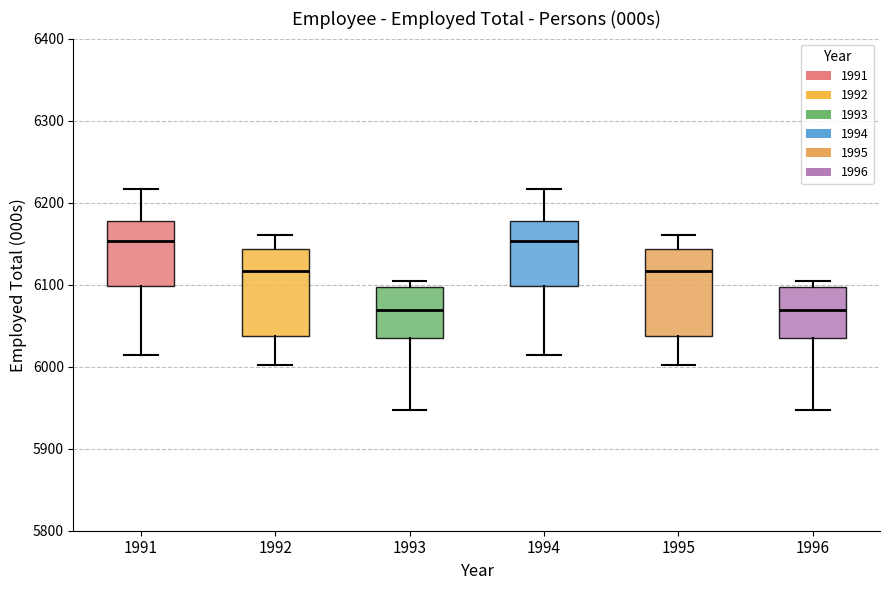

Reading left to right, transcribe this box plot: for each box, give where its median line is, the range the box spans, and where its two whiskers end, as read against the y-axis. The values are not printed on the chart, so give them approximately, as read against the axis.

1991: median 6150, box 6100 to 6180, whiskers 6010 to 6220
1992: median 6120, box 6040 to 6140, whiskers 6000 to 6160
1993: median 6070, box 6030 to 6100, whiskers 5950 to 6100 (just above the box's upper edge)
1994: median 6150, box 6100 to 6180, whiskers 6010 to 6220
1995: median 6120, box 6040 to 6140, whiskers 6000 to 6160
1996: median 6070, box 6030 to 6100, whiskers 5950 to 6100 (just above the box's upper edge)